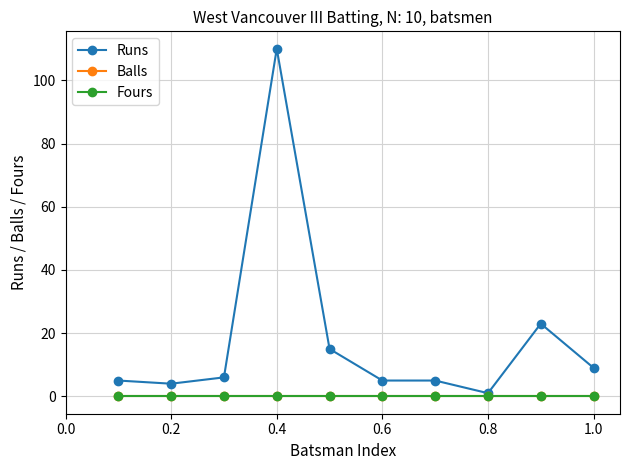

Is this an area chart (filled region under the line)?

No